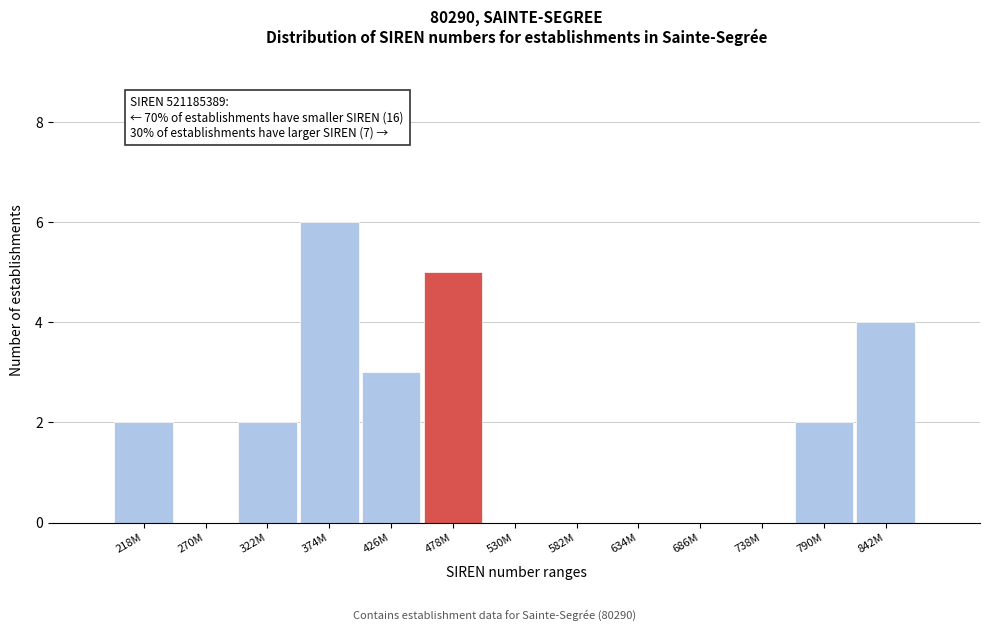

Reading right to left, transcribe all the data shown in this chart.

842M=4	790M=2	738M=0	686M=0	634M=0	582M=0	530M=0	478M=5	426M=3	374M=6	322M=2	270M=0	218M=2